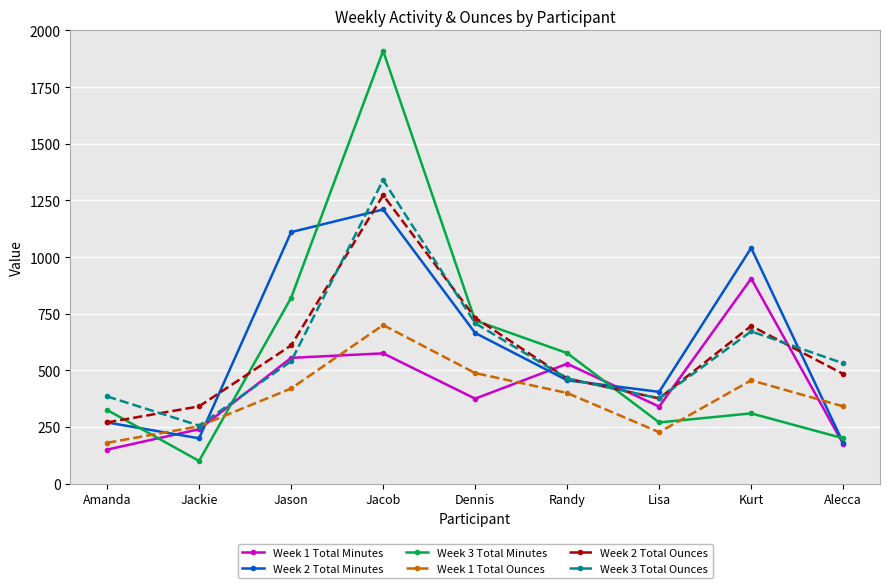

What is the value of the Week 2 Total Minutes point at the 2nd from the left?

200